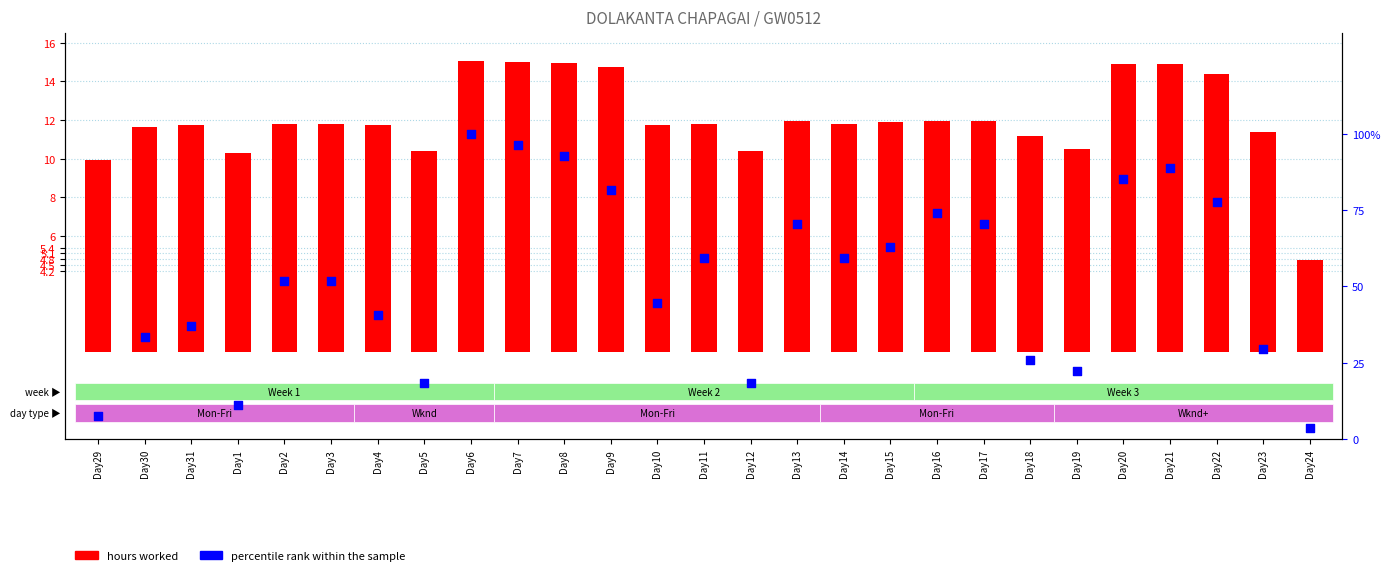

Is the value of hours worked at Day6 greater than the value of percentile rank within the sample at Day31?

No